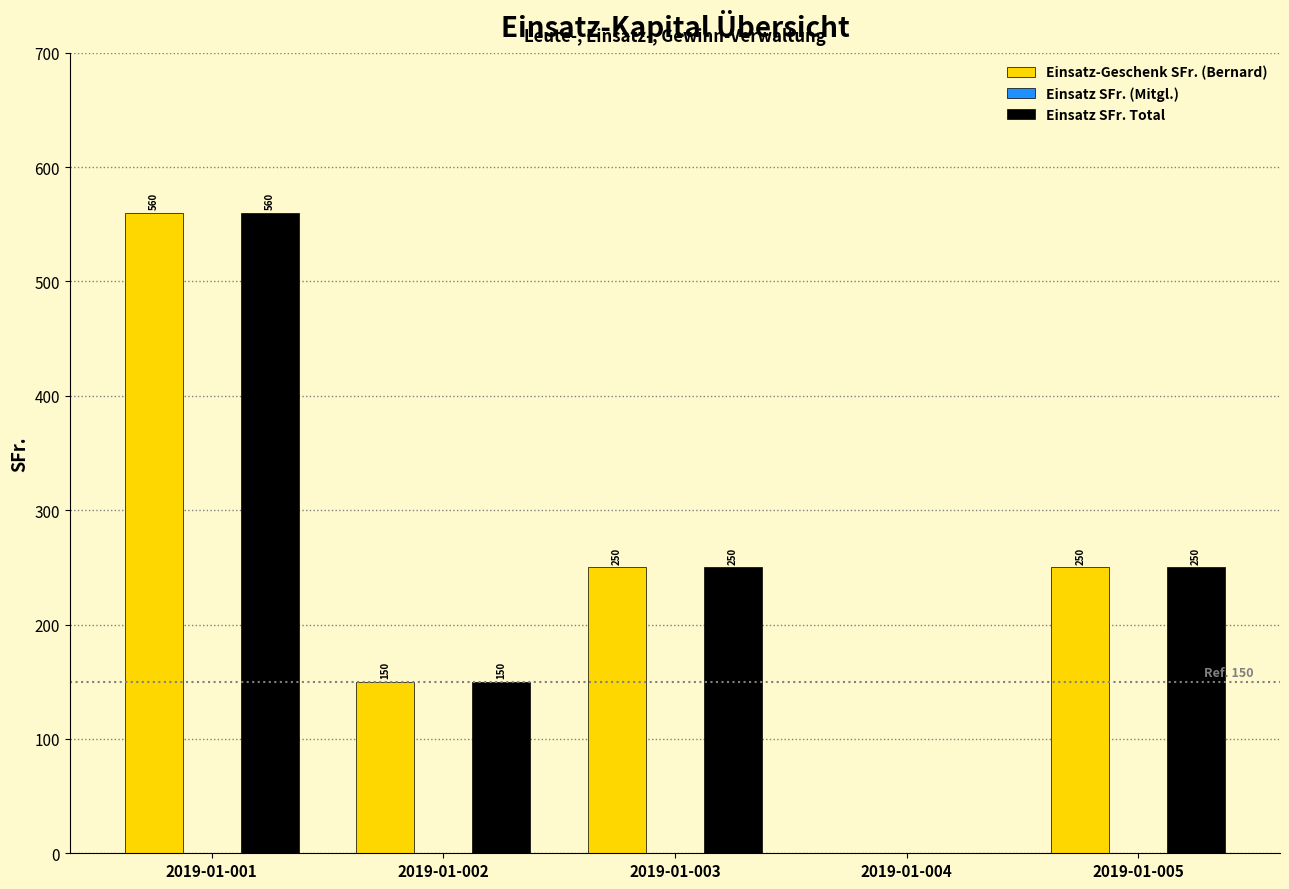

Reading left to right, what are all the values shown in this chart?

Einsatz-Geschenk SFr. (Bernard): 2019-01-001=560	2019-01-002=150	2019-01-003=250	2019-01-004=0	2019-01-005=250
Einsatz SFr. Total: 2019-01-001=560	2019-01-002=150	2019-01-003=250	2019-01-004=0	2019-01-005=250